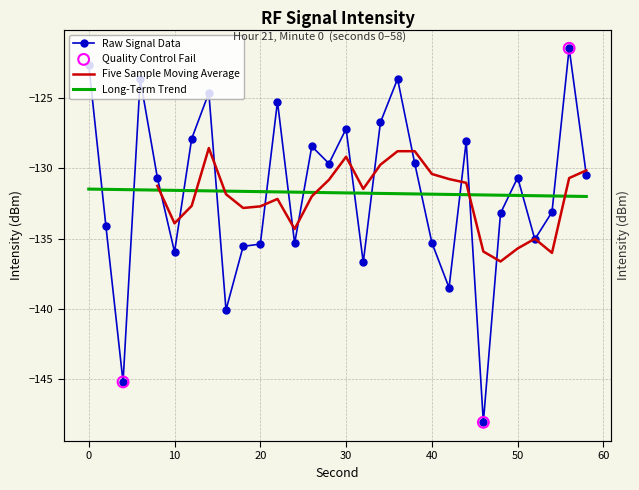

What is the change in value from 12 to 24?

-7.5